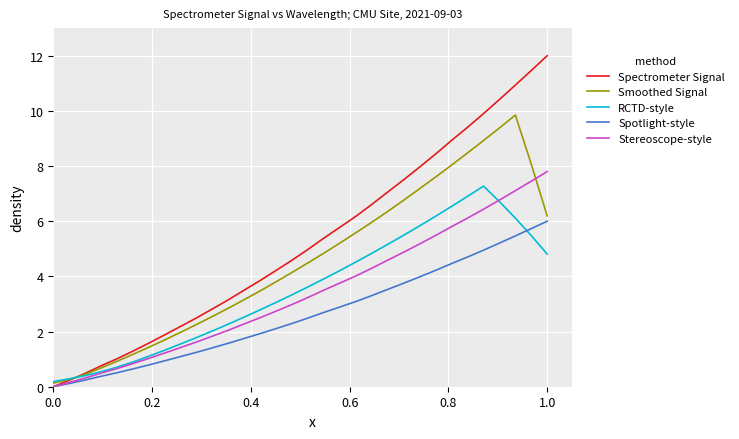

What is the maximum value for Smoothed Signal?

9.8